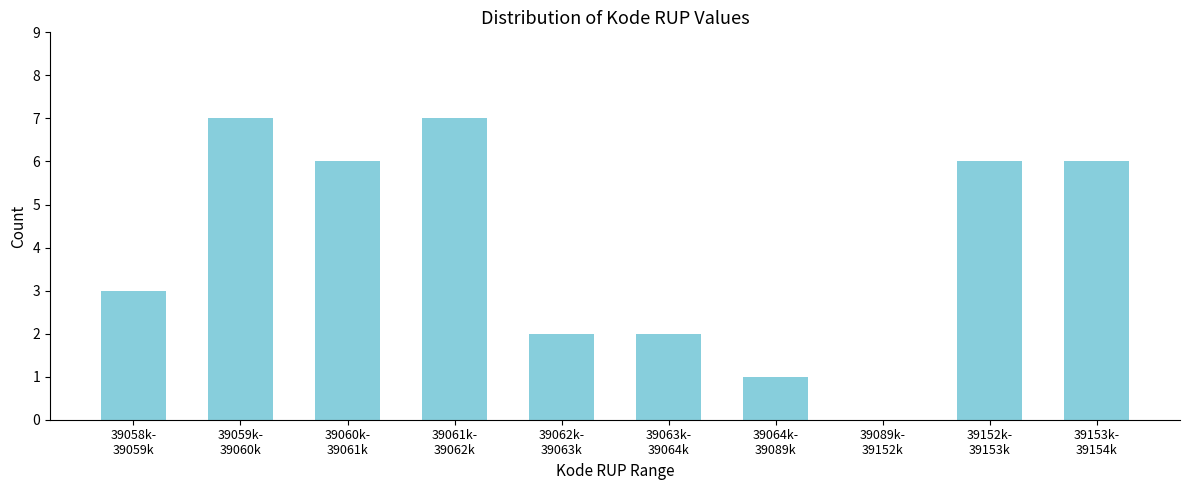

What is the greatest value displayed?

7